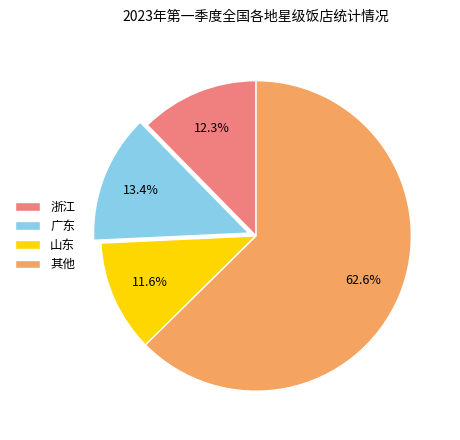

How many segments does this pie chart have?

4